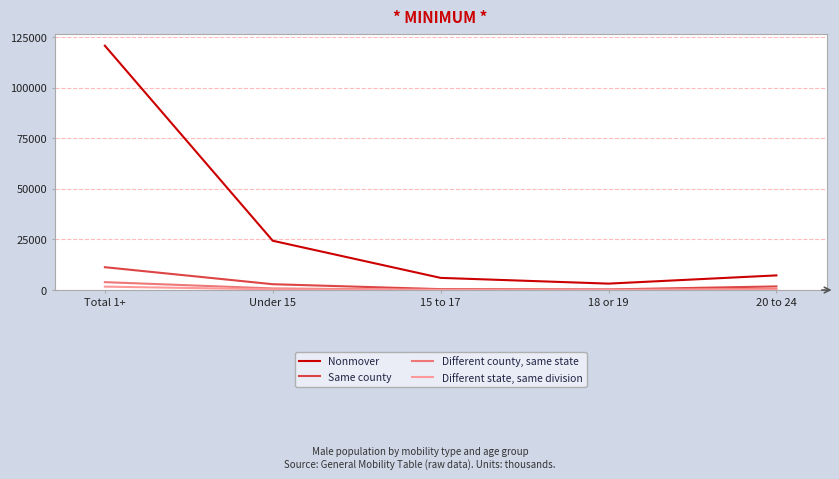

Count the number of categories in the chart.

5